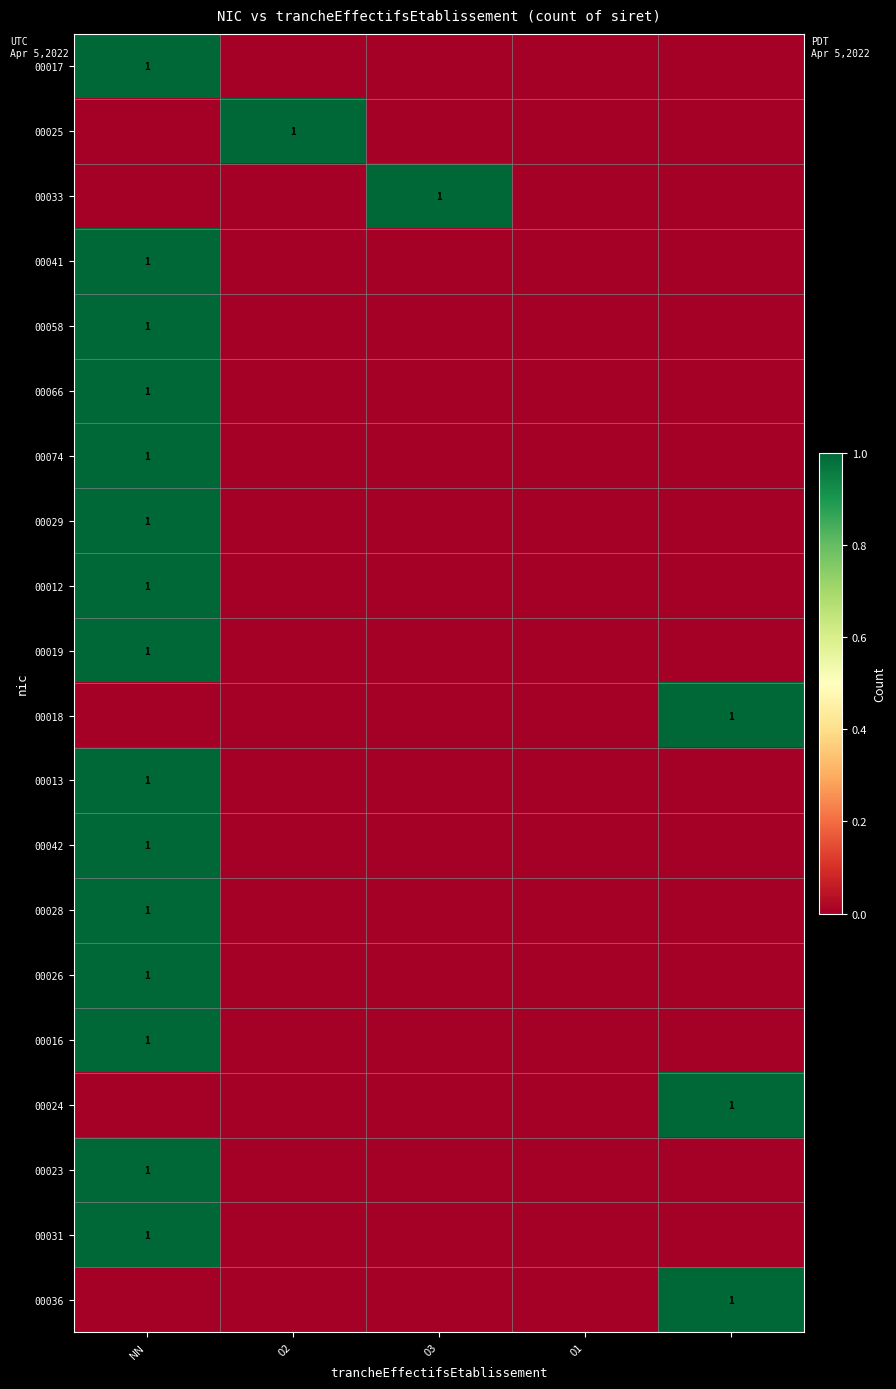

At which label does 00028 reach its minimum?

02